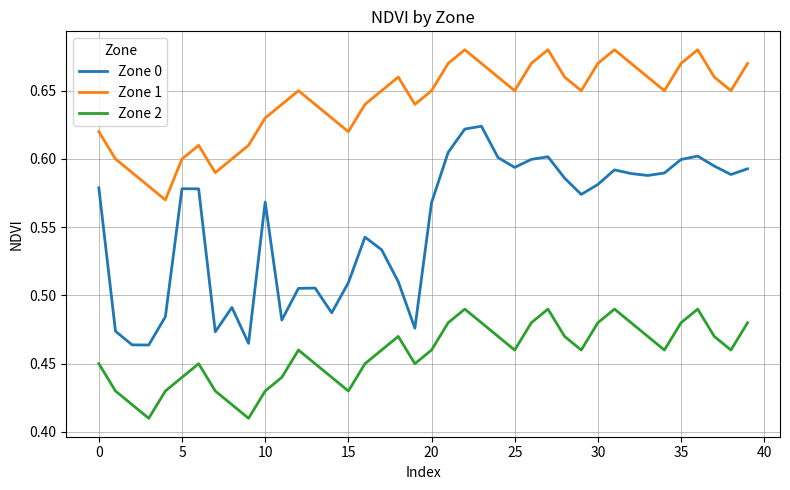

Is this an area chart (filled region under the line)?

No